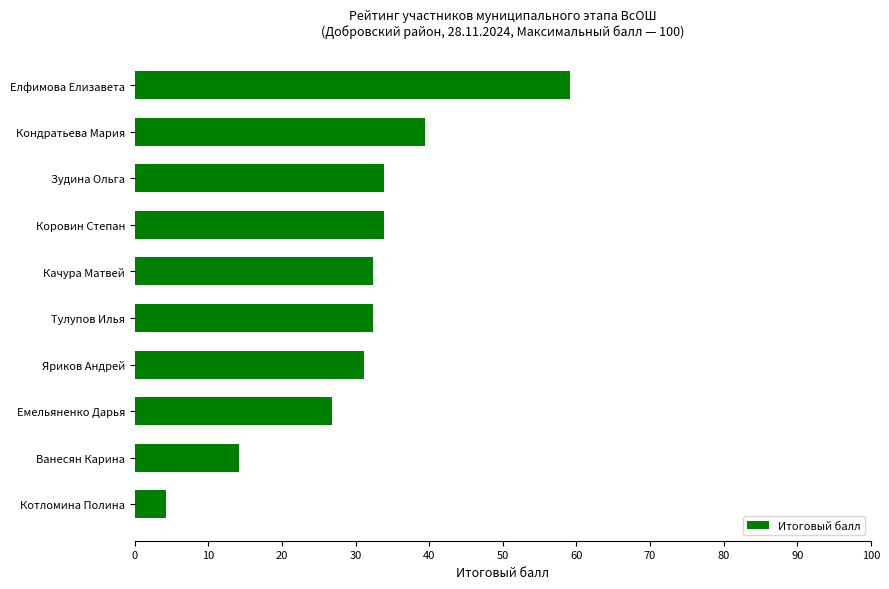

Reading bottom to top, list all the values displayed in this chart.

Котломина Полина=4.2	Ванесян Карина=14.1	Емельяненко Дарья=26.8	Яриков Андрей=31.1	Тулупов Илья=32.4	Качура Матвей=32.4	Коровин Степан=33.8	Зудина Ольга=33.8	Кондратьева Мария=39.4	Елфимова Елизавета=59.2